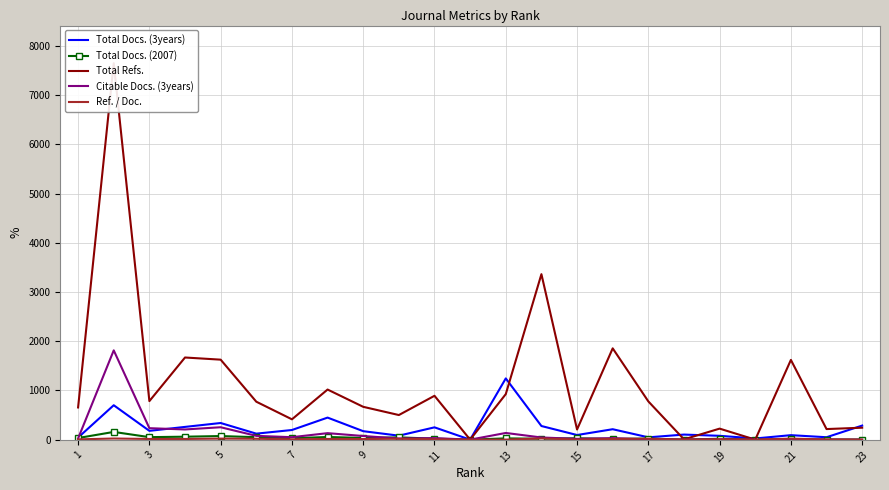

Between which two adjacent categories do Ref. / Doc. and Total Docs. (2007) first intersect?

23 and 21